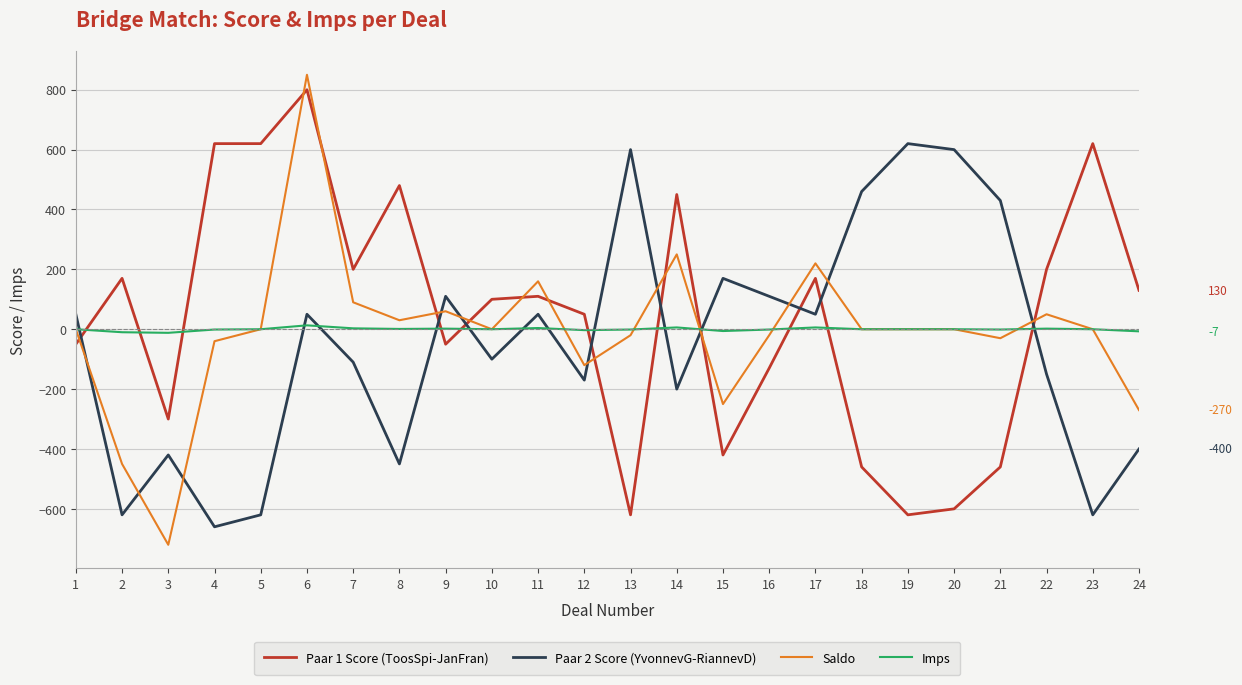

Which series has the largest range (max minus min)?

Saldo